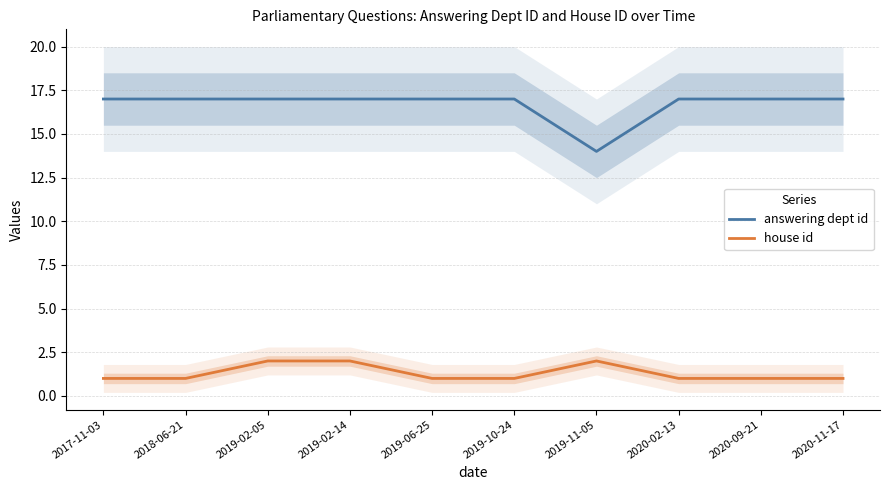

Which series has the widest spread of values?

answering dept id